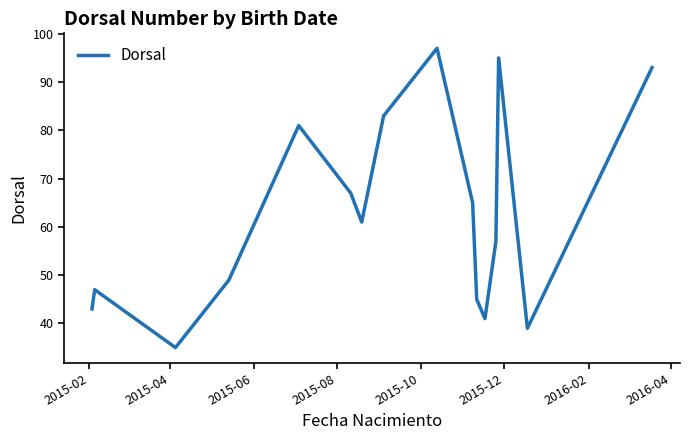

What is the minimum value shown in the chart?

35